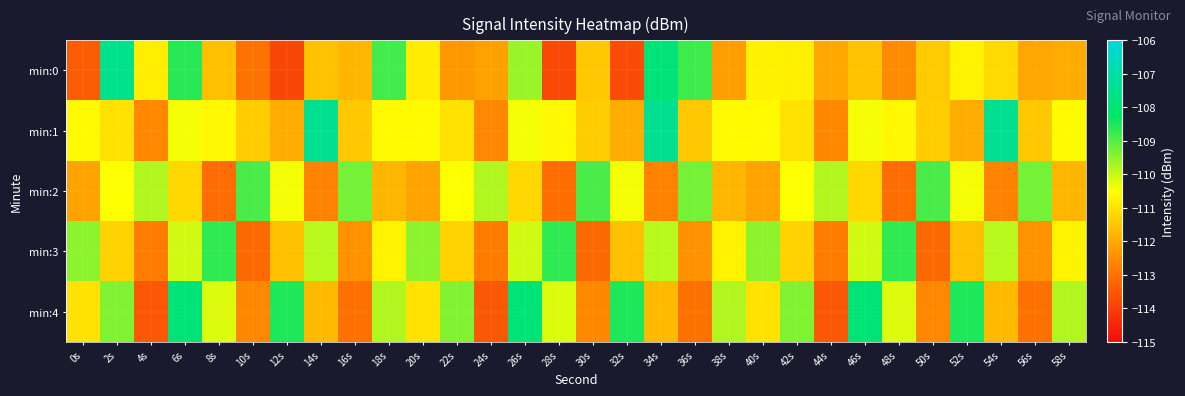

Between 24s and 44s, which series saw the biggest shift?

min:0